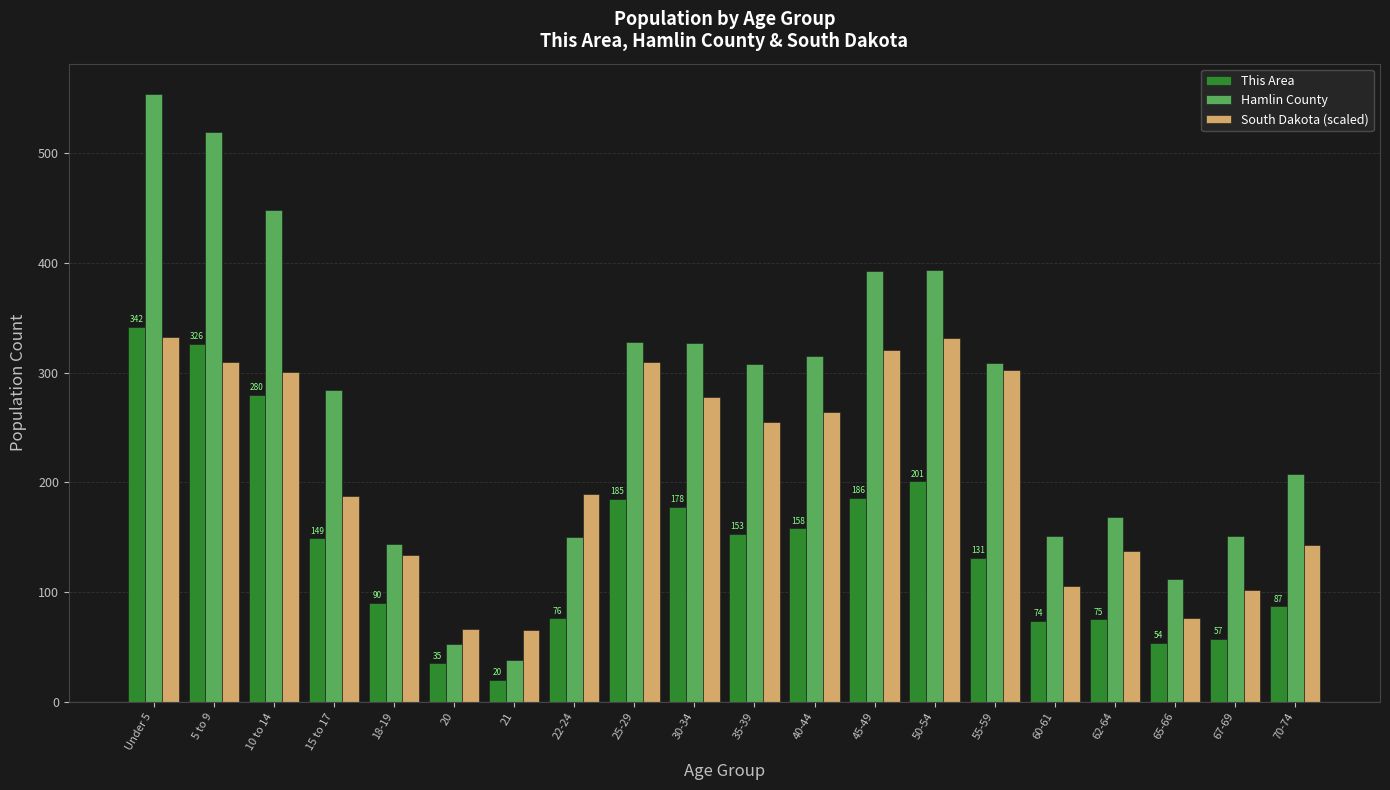

What is the difference between the Hamlin County values at 21 and 60-61?

113.0